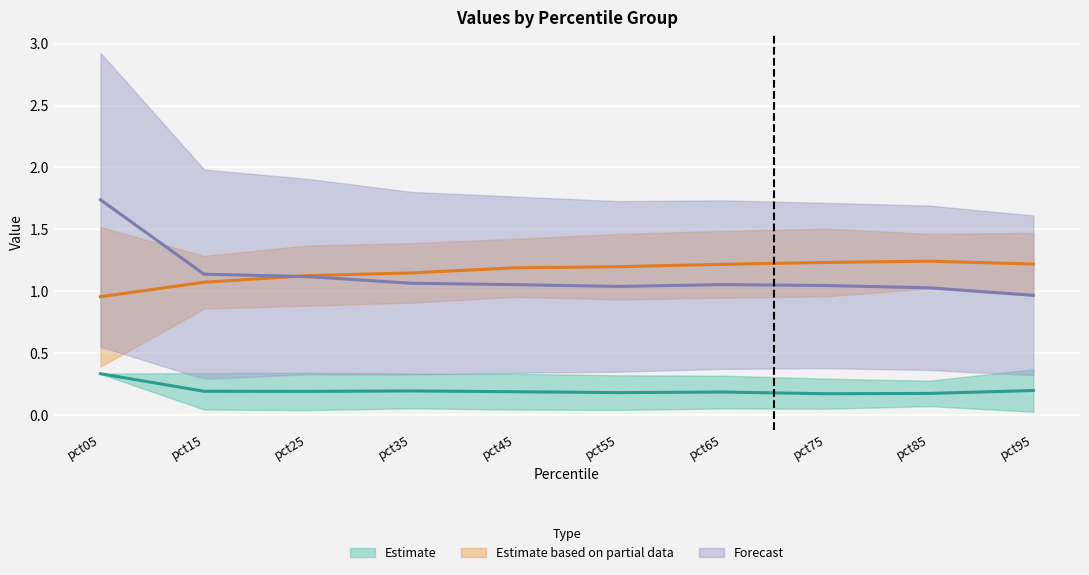

How many categories are shown in the chart?

10